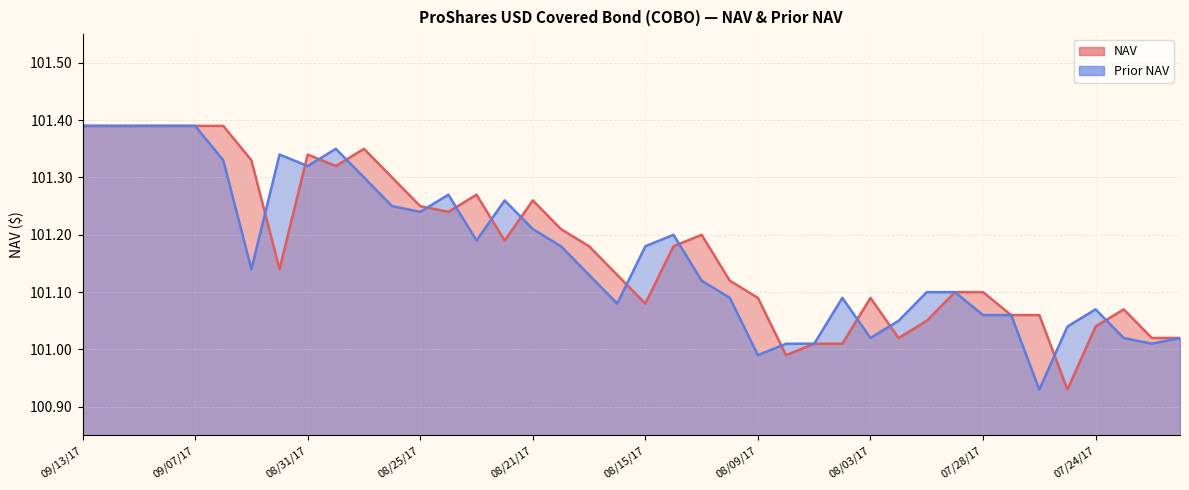

Is the value of Prior NAV at 08/29/17 greater than the value of NAV at 08/29/17?

No